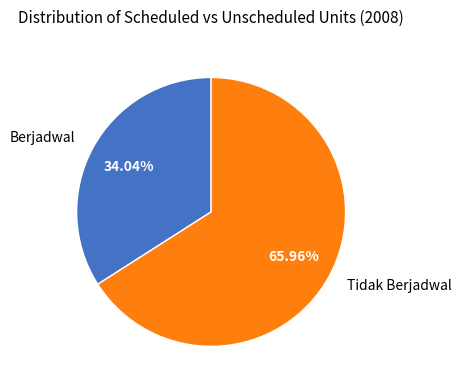

Is there any slice that represents more than half of the pie?

Yes